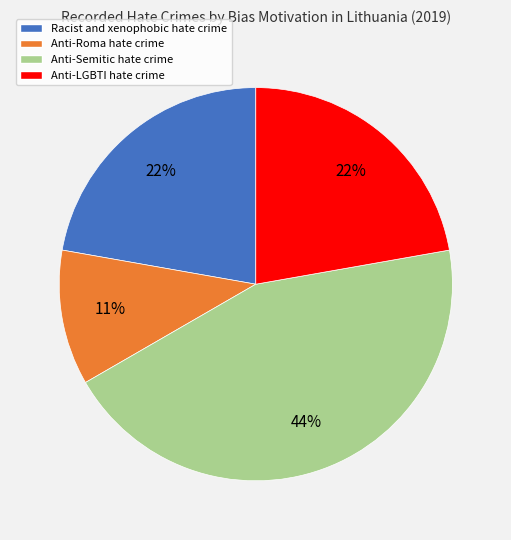

Do Racist and xenophobic hate crime and Anti-LGBTI hate crime together represent more than half of the pie?

No